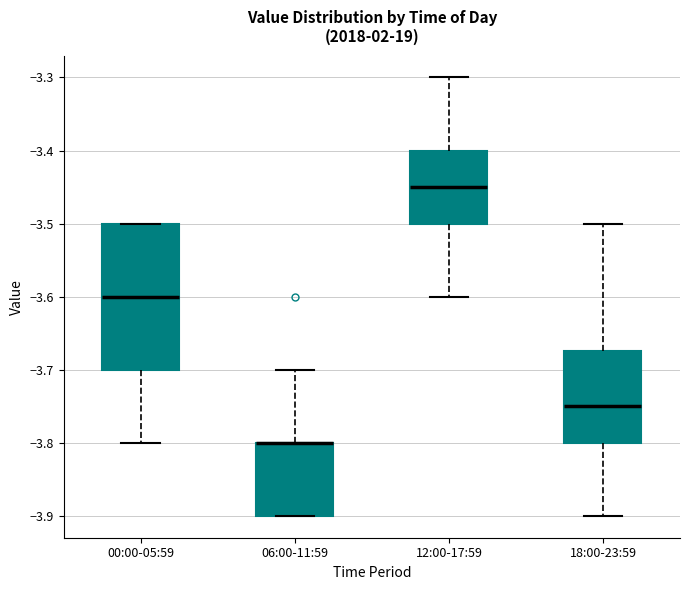

Reading left to right, read every box against the y-axis: the position of its median line, the range the box covers, and the ends of its whiskers. The values are not printed on the chart, so give them approximately, as read against the axis.

00:00-05:59: median -3.60, box -3.70 to -3.50, whiskers -3.80 to -3.50
06:00-11:59: median -3.80 (drawn on the box's upper edge), box -3.90 to -3.80, whiskers -3.90 to -3.70
12:00-17:59: median -3.45, box -3.50 to -3.40, whiskers -3.60 to -3.30
18:00-23:59: median -3.75, box -3.80 to -3.67, whiskers -3.90 to -3.50